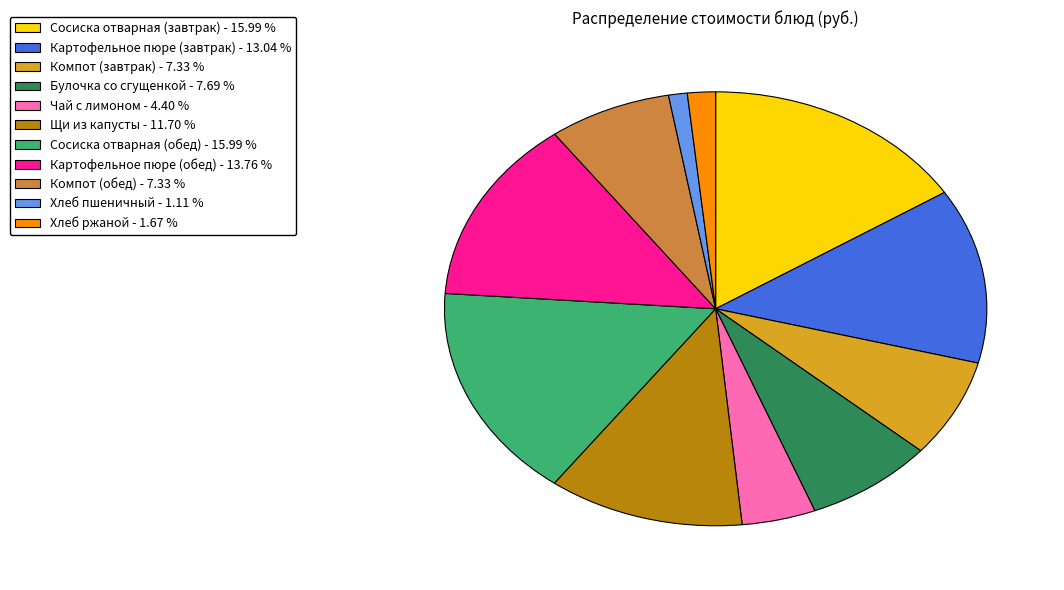

Combined, do Хлеб пшеничный - 1.11 % and Хлеб ржаной - 1.67 % account for over 50%?

No